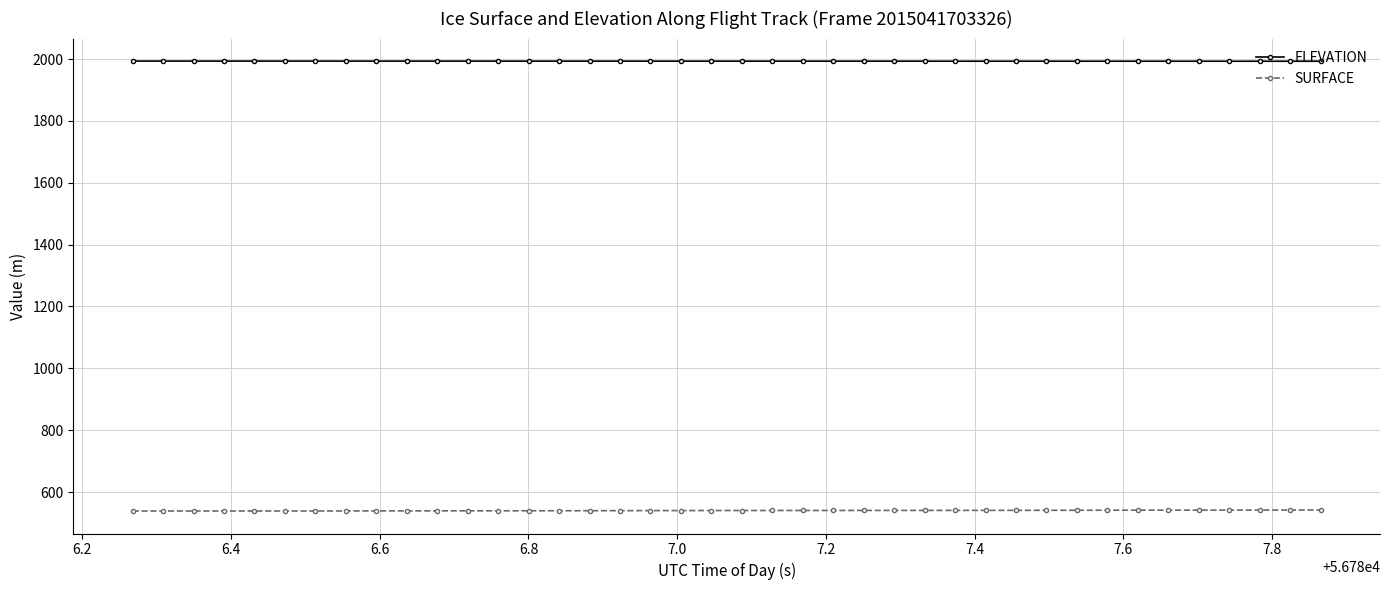

How many values in the SURFACE series are below 540?

18